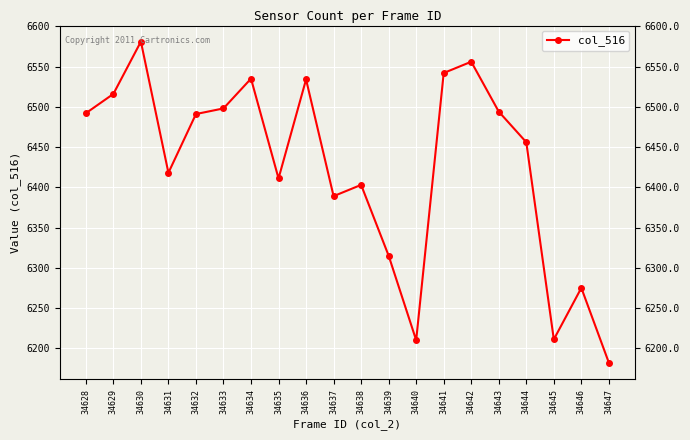

What is the maximum value shown in the chart?

6581